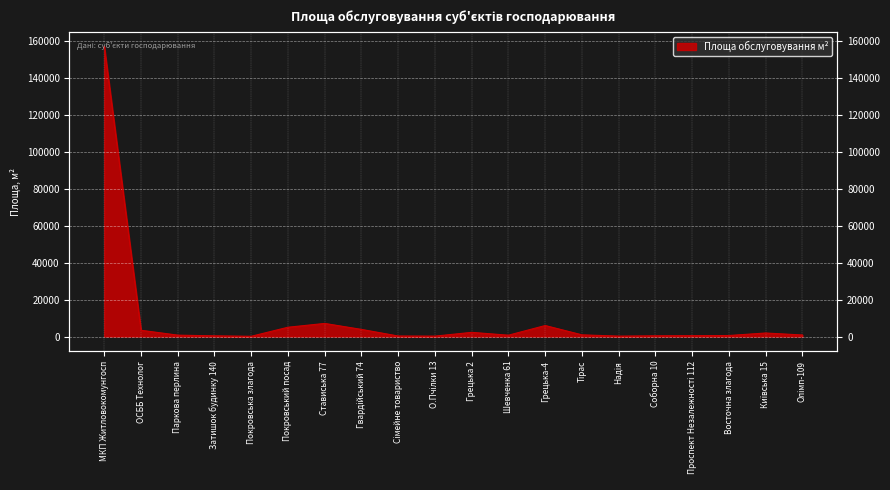

Where is the first local minimum?

Покровська злагода